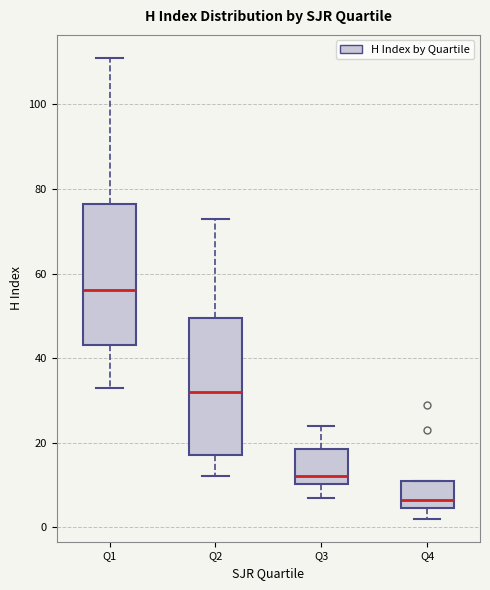

Which box's median line is the highest?

Q1